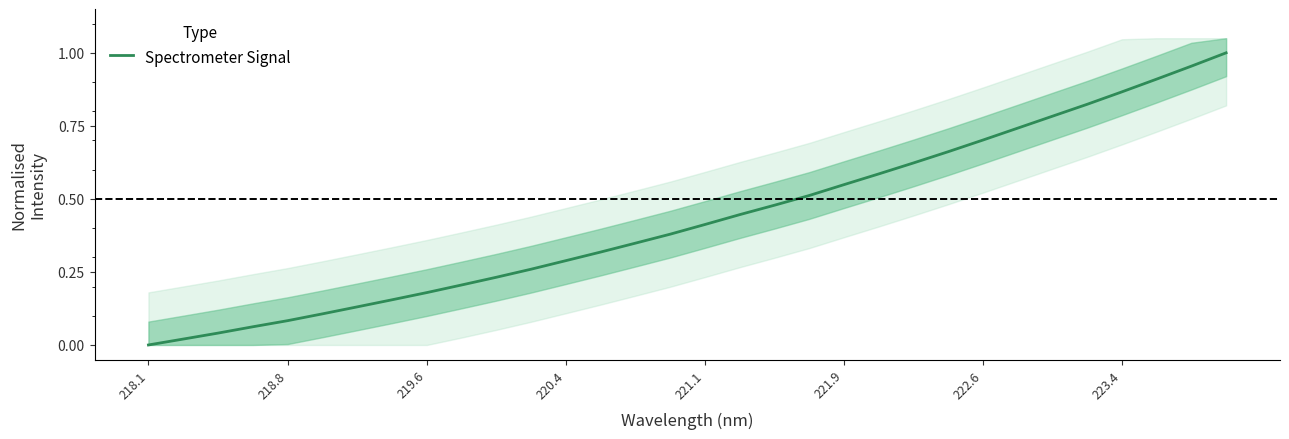

What is the greatest value displayed?

1.0